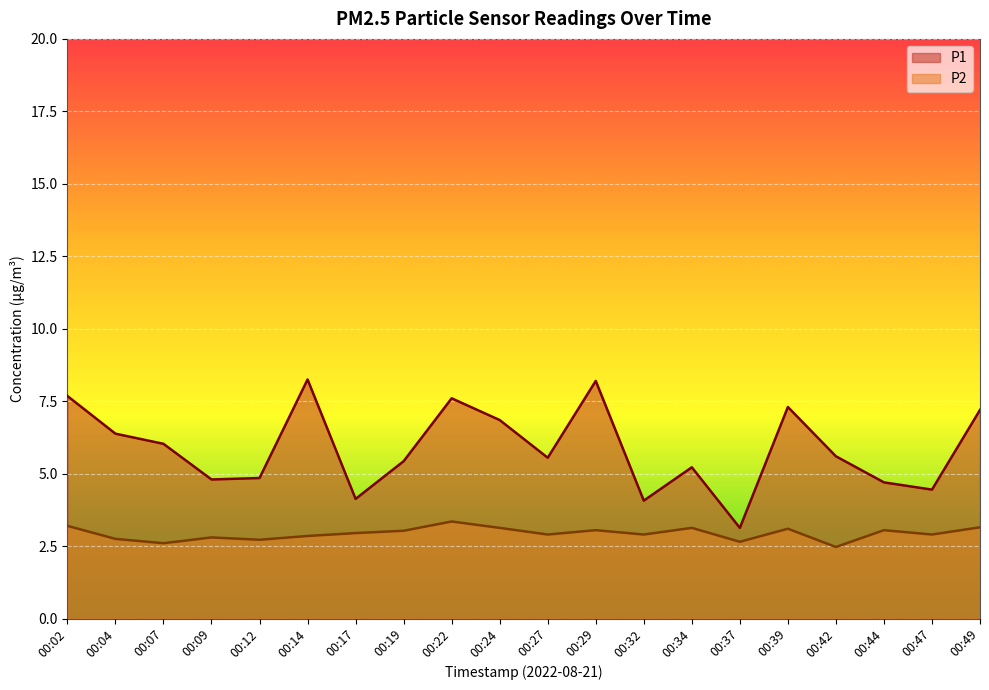

How many lines are shown in the chart?

2